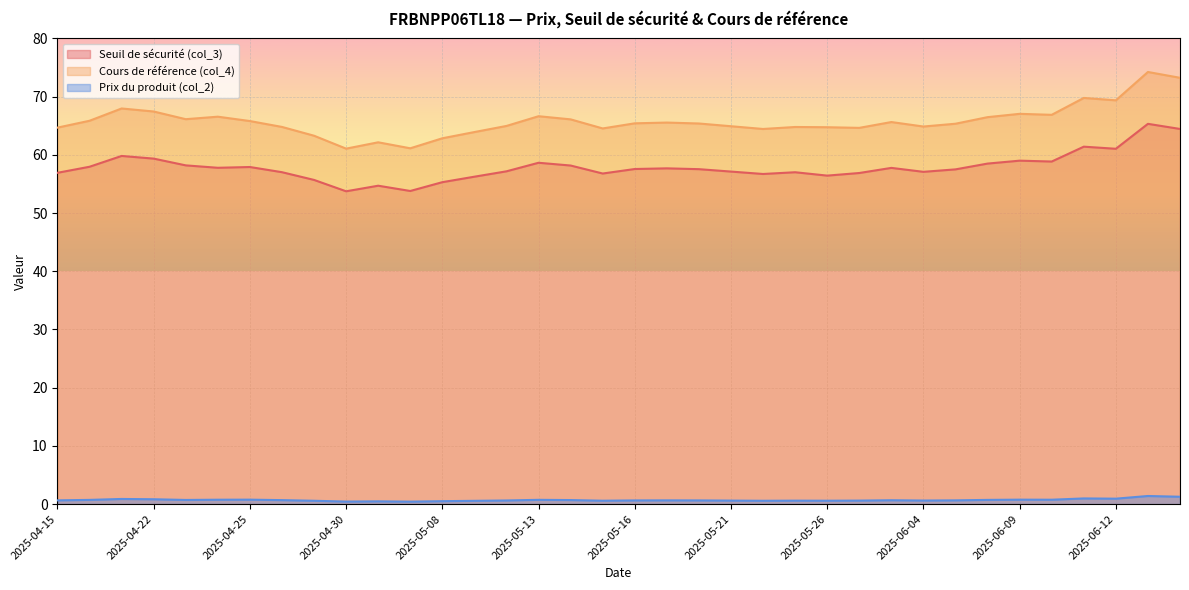

True or false: Prix du produit (col_2) has a value of 0.1 at 2025-04-30.

False